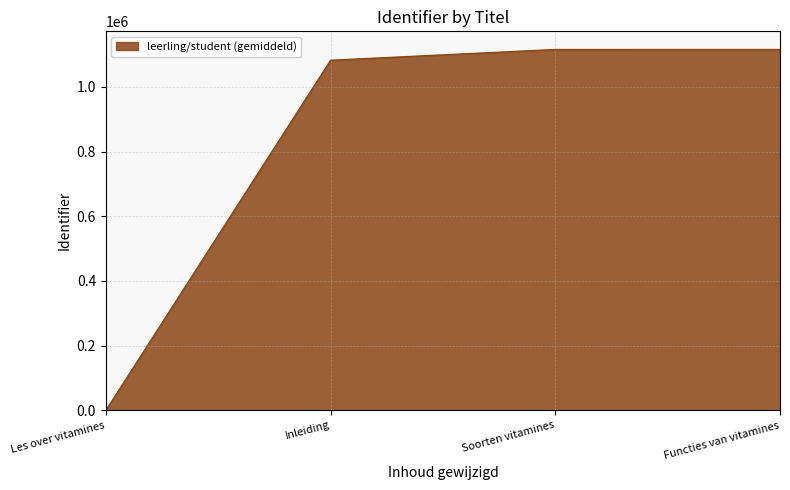

Is it true that the value at Functies van vitamines is 1116168?

True